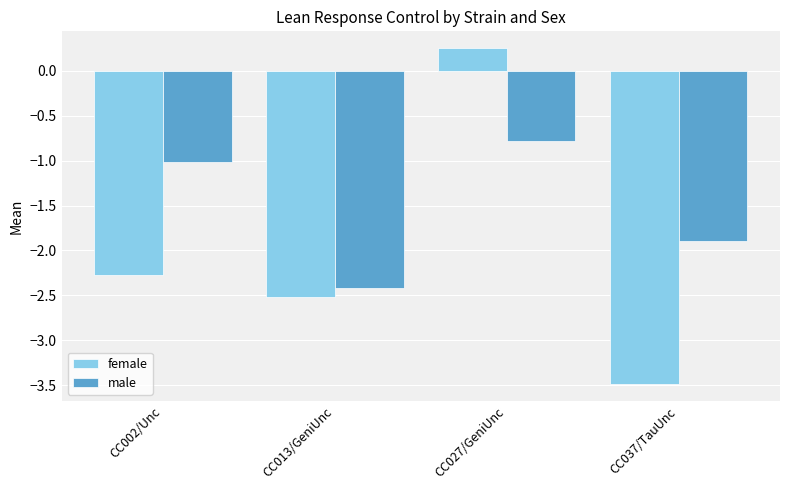

The male series shows -0.9 at CC037/TauUnc. True or false?

False